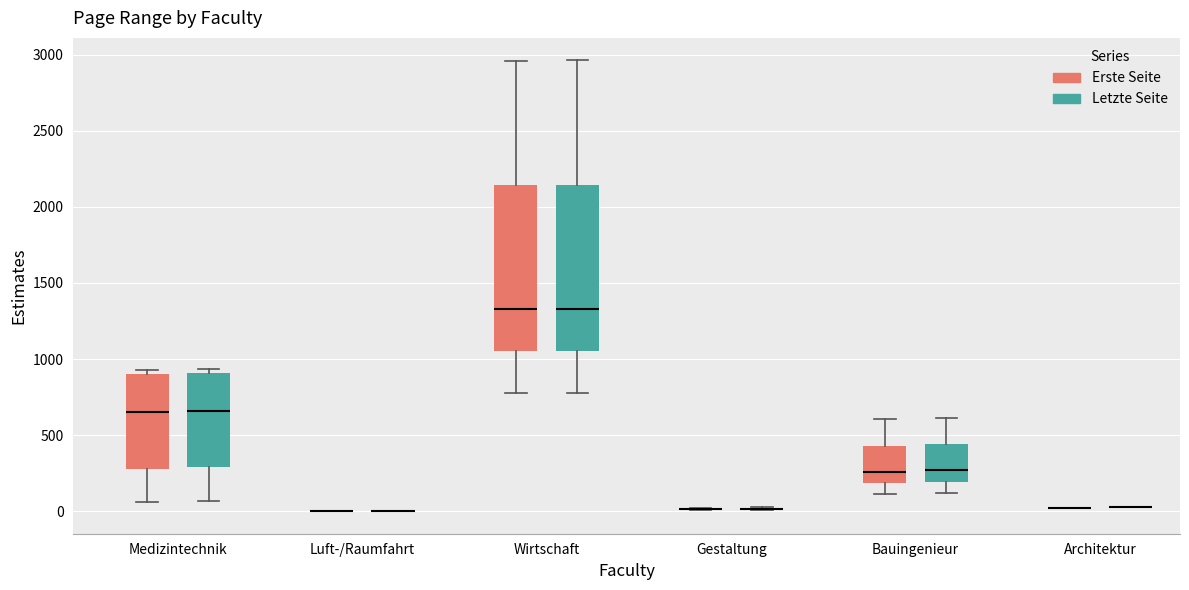

Reading left to right, read every box against the y-axis: the position of its median line, the range the box covers, and the ends of its whiskers. The values are not printed on the chart, so give them approximately, as read against the axis.

Medizintechnik (Erste Seite): median 650, box 300 to 900, whiskers 50 to 950
Medizintechnik (Letzte Seite): median 650, box 300 to 900, whiskers 50 to 950
Luft-/Raumfahrt (Erste Seite): box collapsed to a line at 0, whiskers 0 to 0
Luft-/Raumfahrt (Letzte Seite): box collapsed to a line at 0, whiskers 0 to 0
Wirtschaft (Erste Seite): median 1350, box 1050 to 2150, whiskers 800 to 2950
Wirtschaft (Letzte Seite): median 1350, box 1050 to 2150, whiskers 800 to 2950
Gestaltung (Erste Seite): box collapsed to a line at 0, whiskers 0 to 0
Gestaltung (Letzte Seite): box collapsed to a line at 0, whiskers 0 to 50
Bauingenieur (Erste Seite): median 250, box 200 to 450, whiskers 100 to 600
Bauingenieur (Letzte Seite): median 250, box 200 to 450, whiskers 100 to 600
Architektur (Erste Seite): box collapsed to a line at 0, whiskers 0 to 0
Architektur (Letzte Seite): box collapsed to a line at 50, whiskers 50 to 50